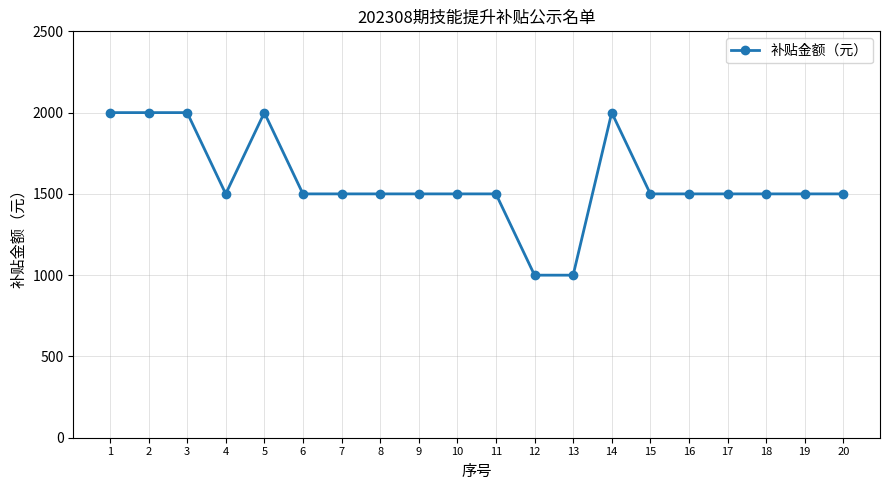

Reading left to right, transcribe all the data shown in this chart.

2000	2000	2000	1500	2000	1500	1500	1500	1500	1500	1500	1000	1000	2000	1500	1500	1500	1500	1500	1500